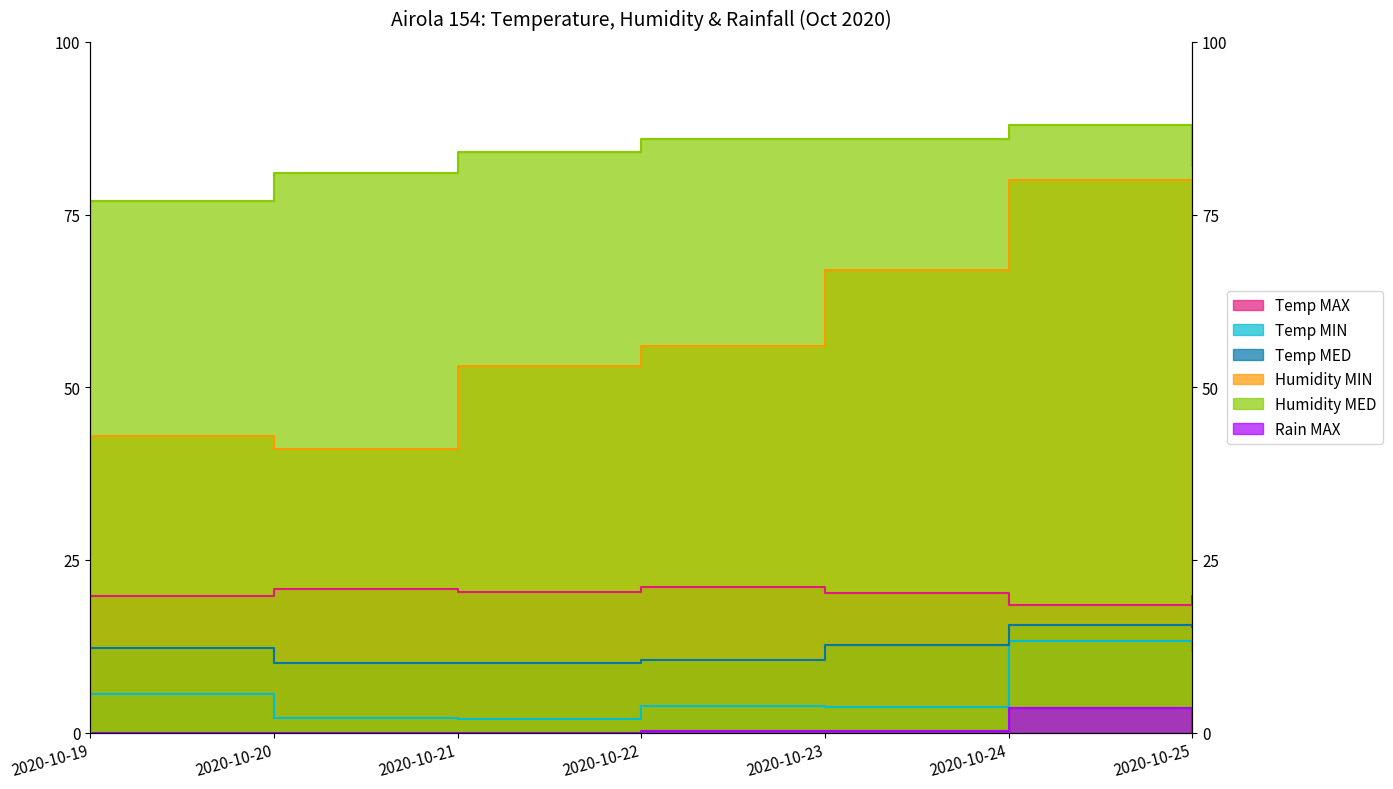

Read the Humidity MED value at 2020-10-21.

84.0